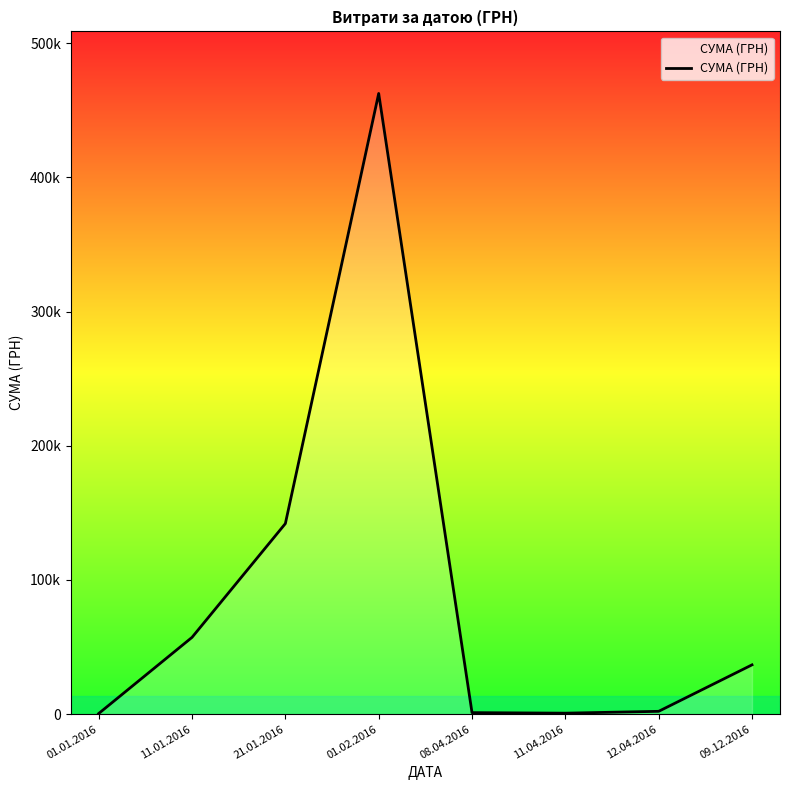

Does the chart have visible grid lines?

No